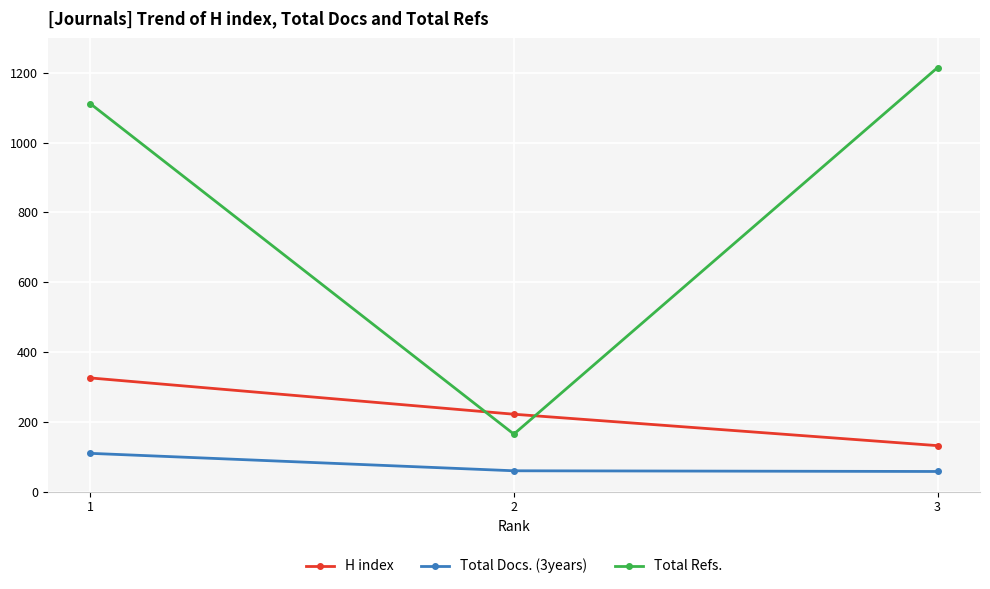

What is the maximum value for Total Docs. (3years)?

110